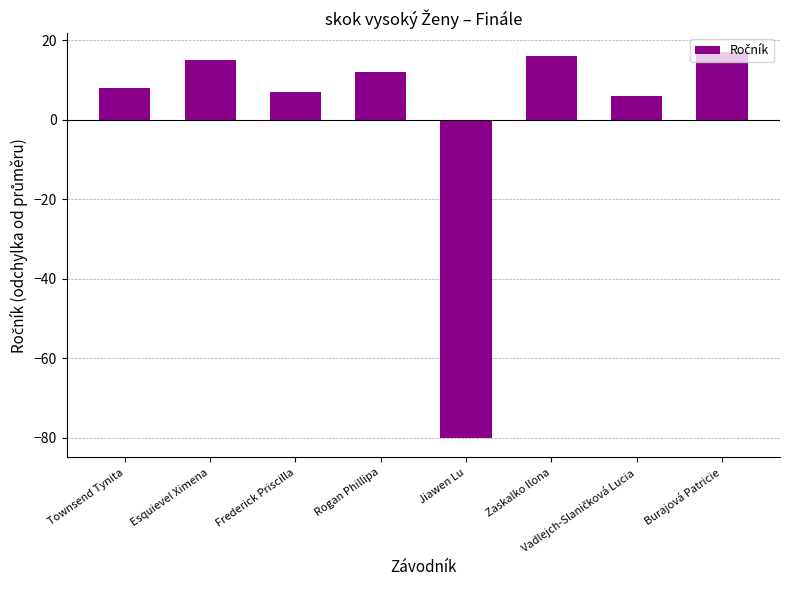

What is the smallest value displayed?

-80.1